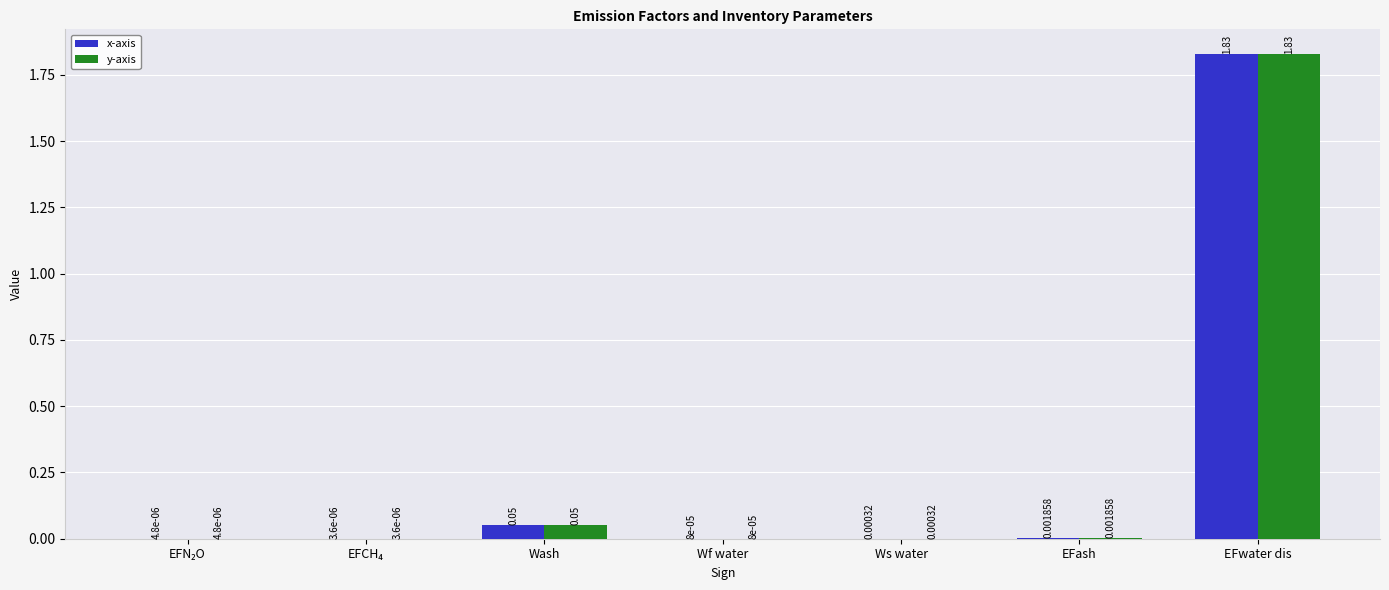

At which category is the sum across all series the highest?

EFwater dis